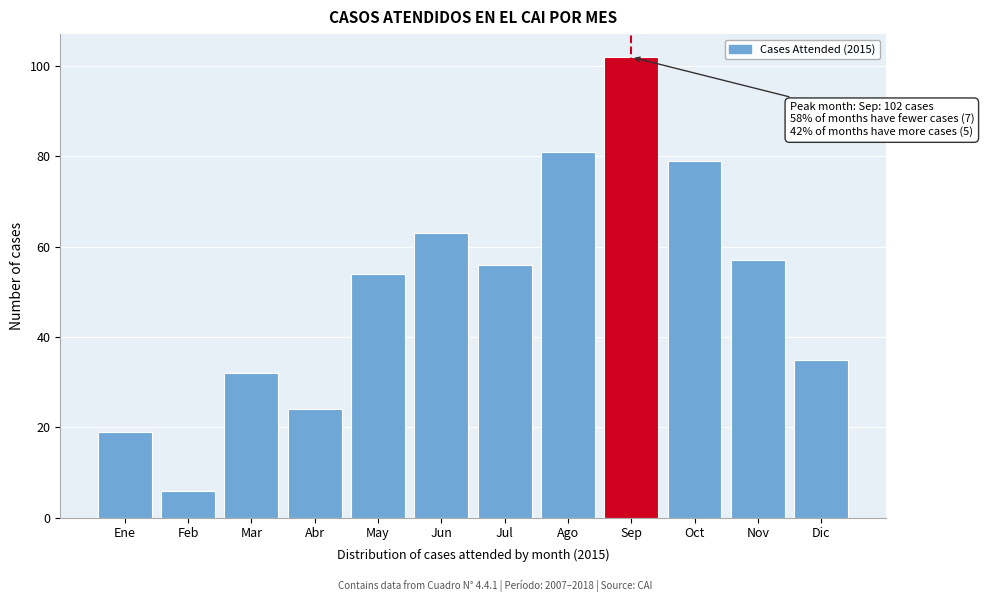

Reading left to right, extract all data points from this chart.

Ene=19	Feb=6	Mar=32	Abr=24	May=54	Jun=63	Jul=56	Ago=81	Sep=102	Oct=79	Nov=57	Dic=35